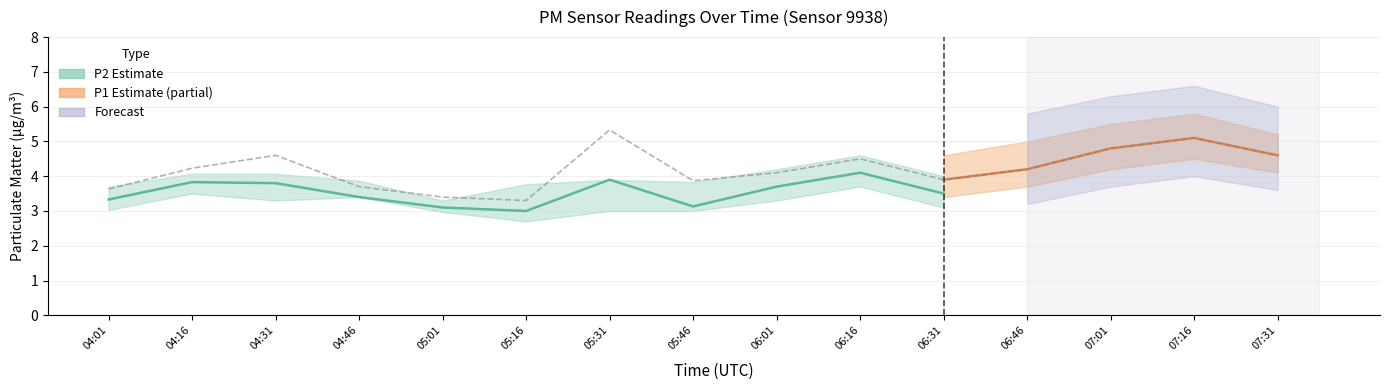

Approximately how many times larger is the value at 04:31 compared to 04:46?

1.2